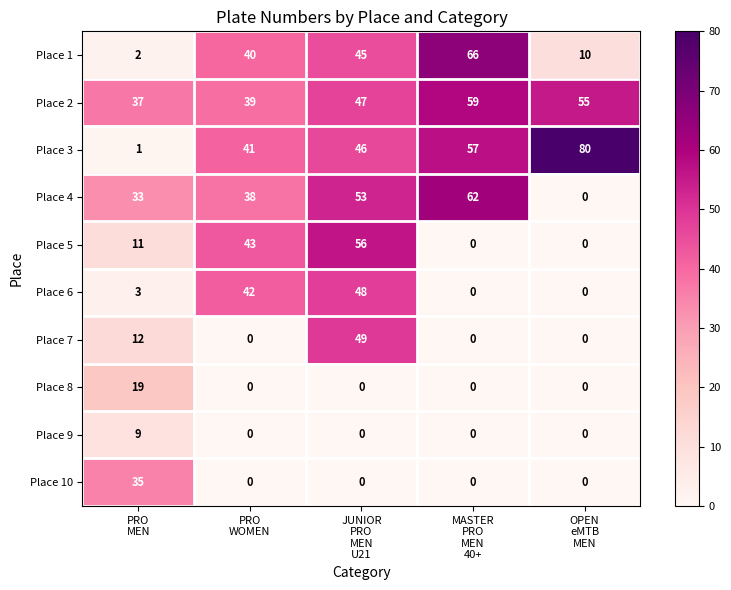

Which series has the largest range (max minus min)?

Place 3